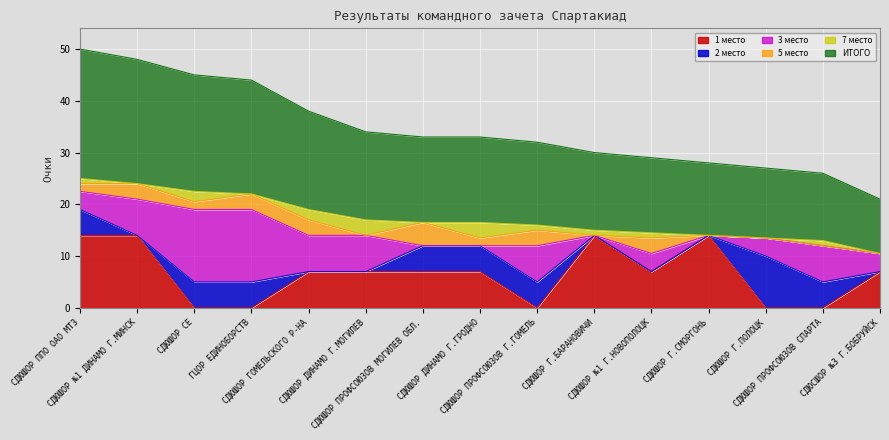

What is the maximum value shown in the chart?

25.0